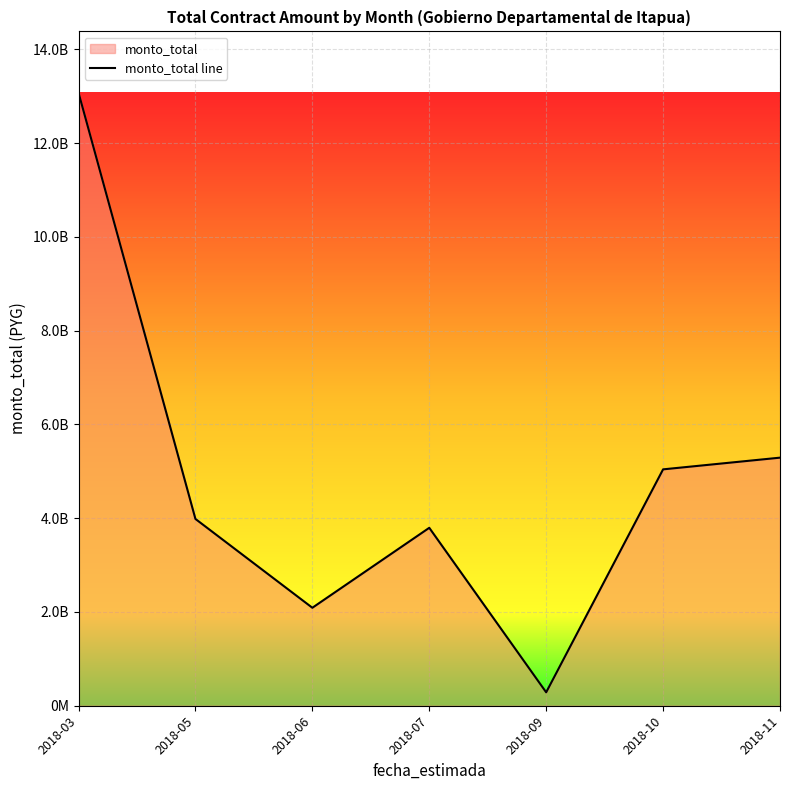

True or false: the data shows 2921098849 at 2018-06.

False